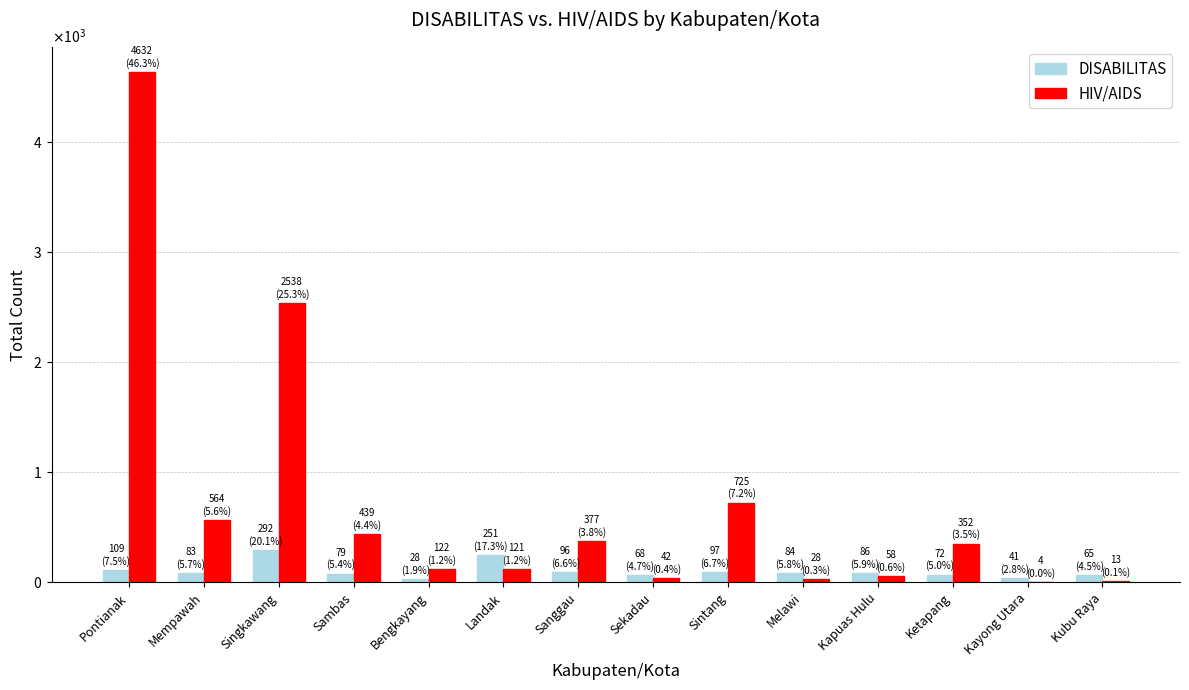

At which label is HIV/AIDS closest to 2318?

Singkawang